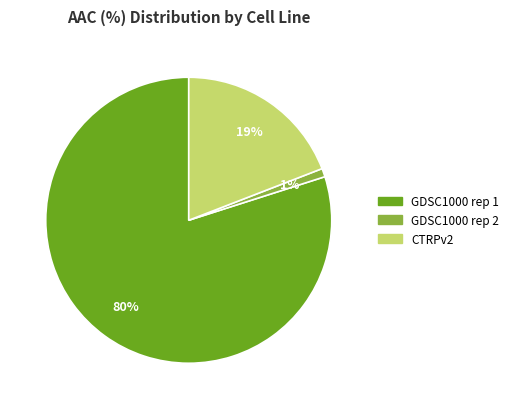

Count the number of slices in the pie.

3